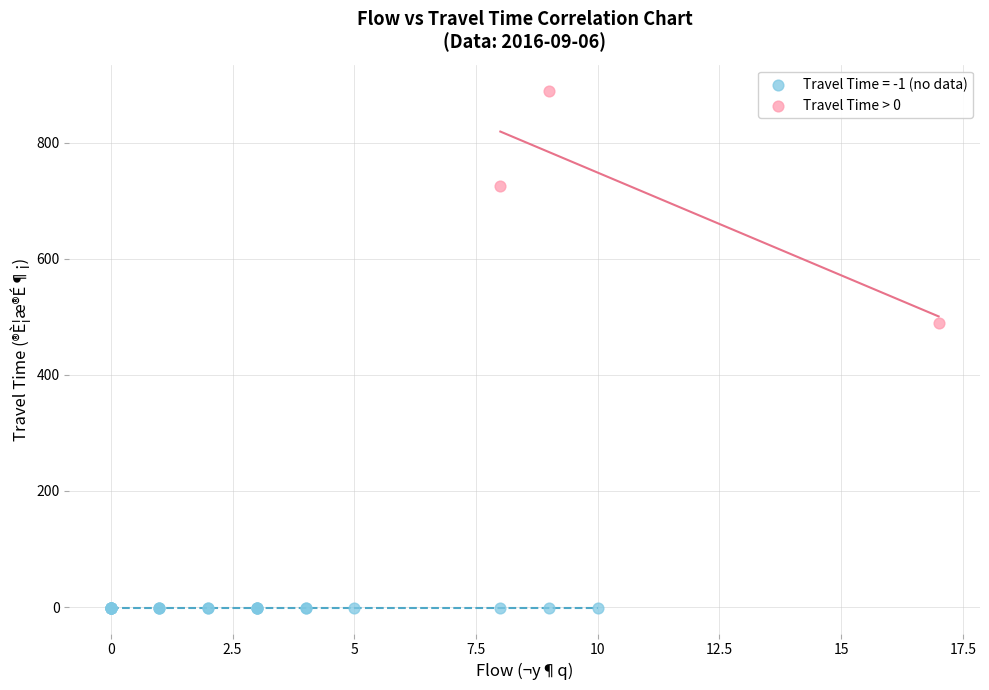

Which series contains the lowest Y value?

Travel Time = -1 (no data)